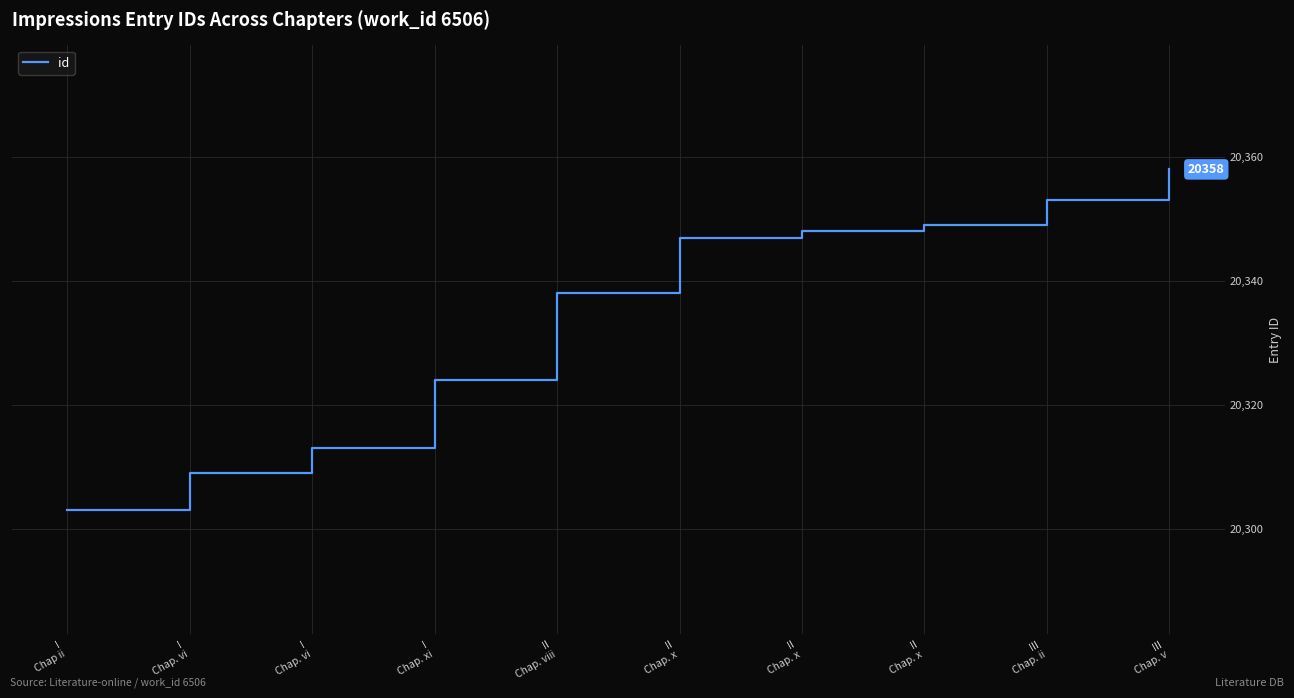

How many lines are shown in the chart?

1